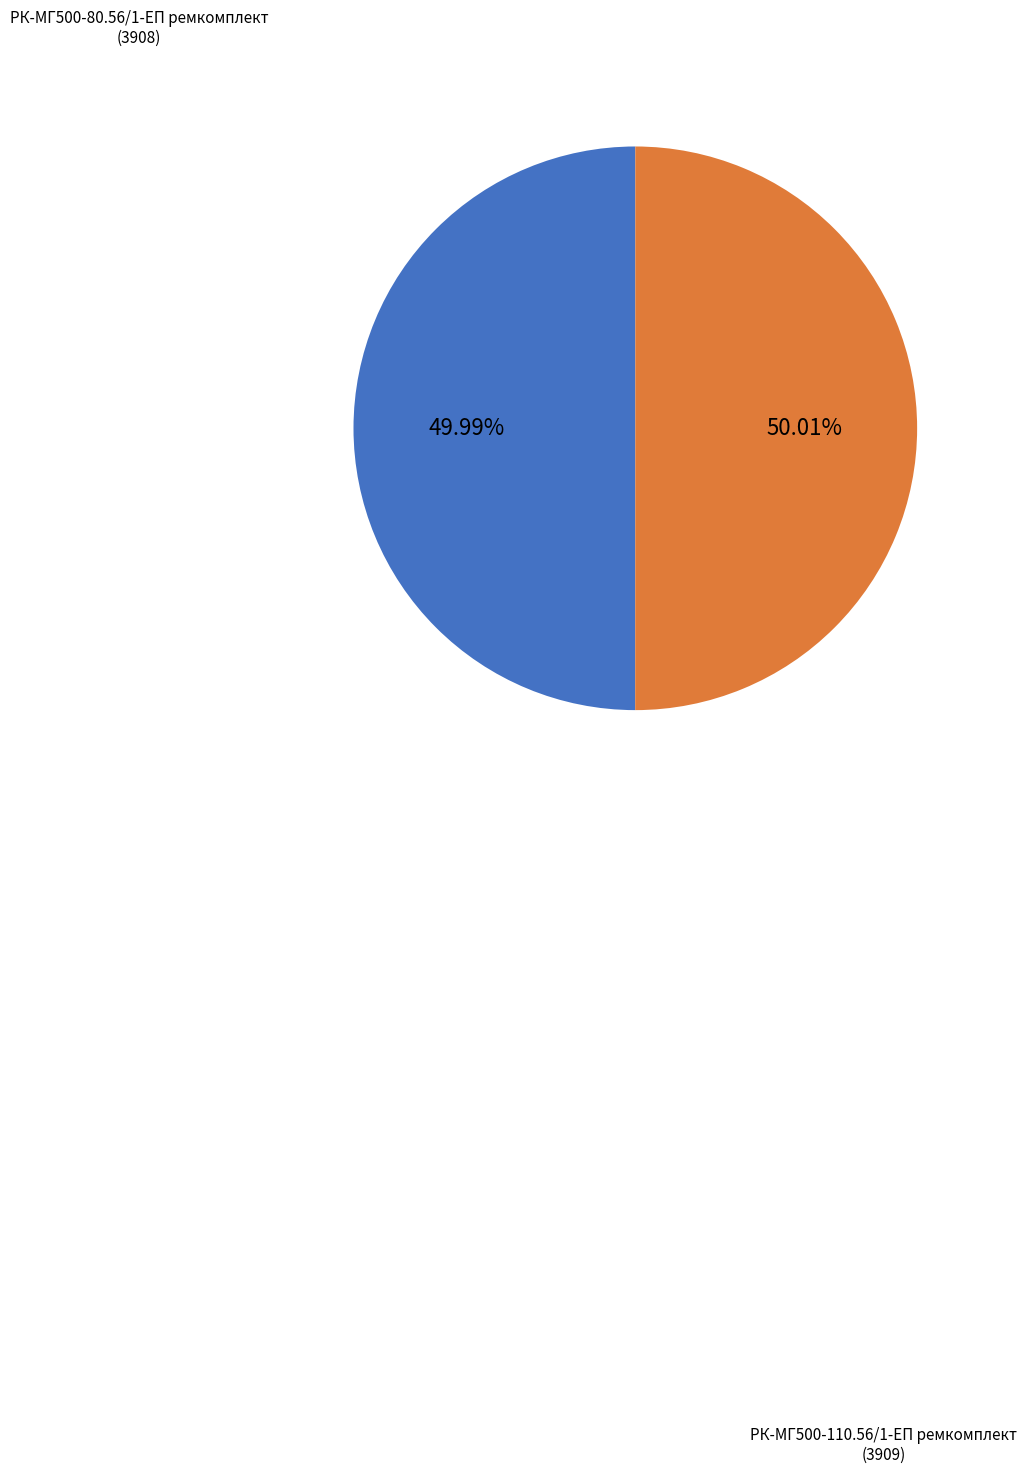

Does any single category account for the majority?

Yes